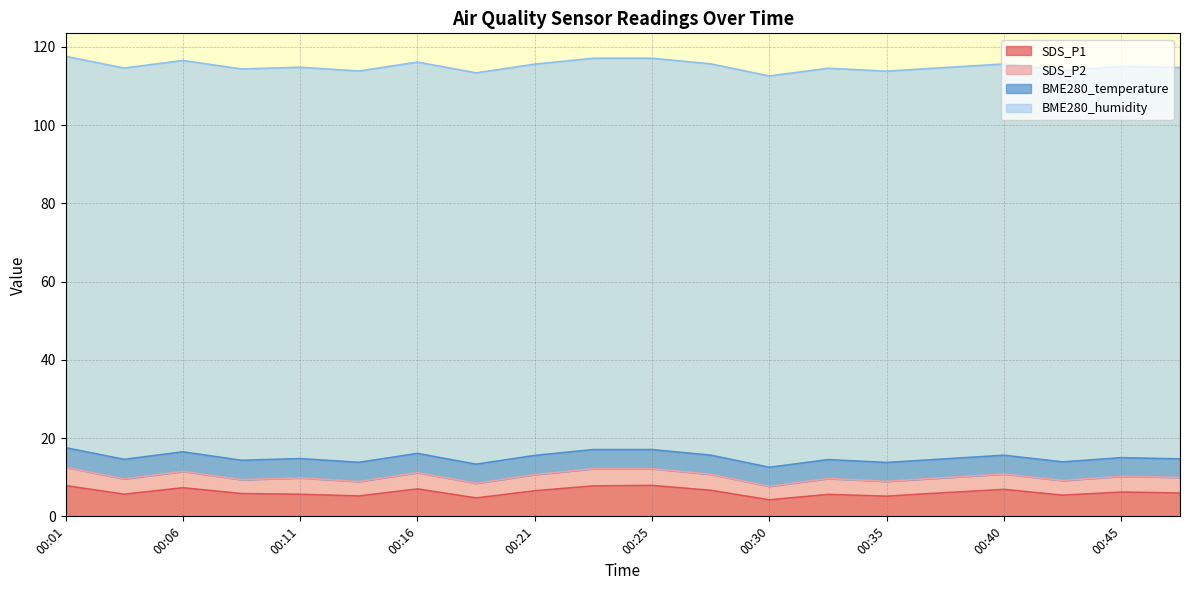

True or false: BME280_temperature has a value of 5.0 at 00:06.

True